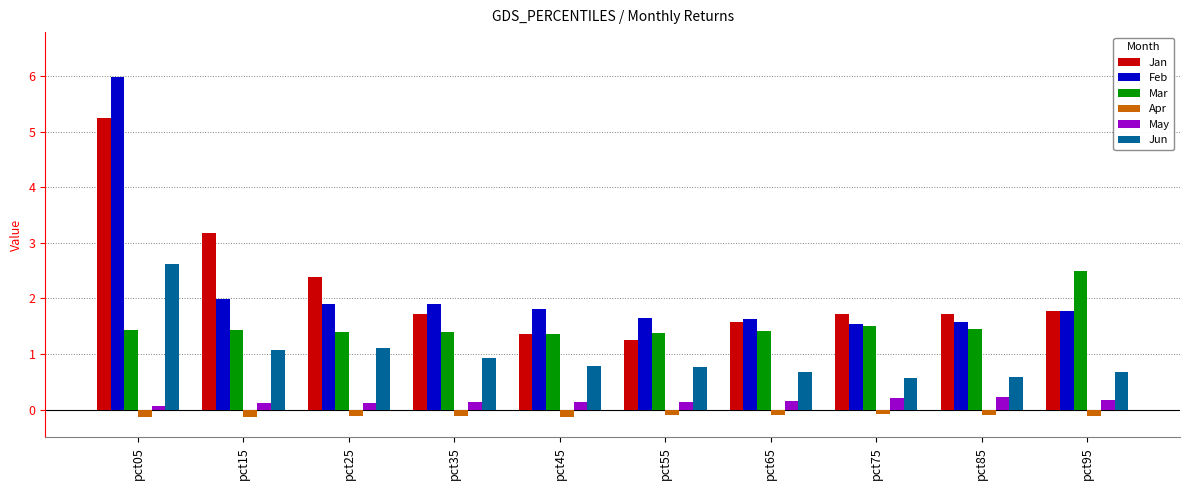

The value of Feb at pct45 is 0.5. True or false?

False